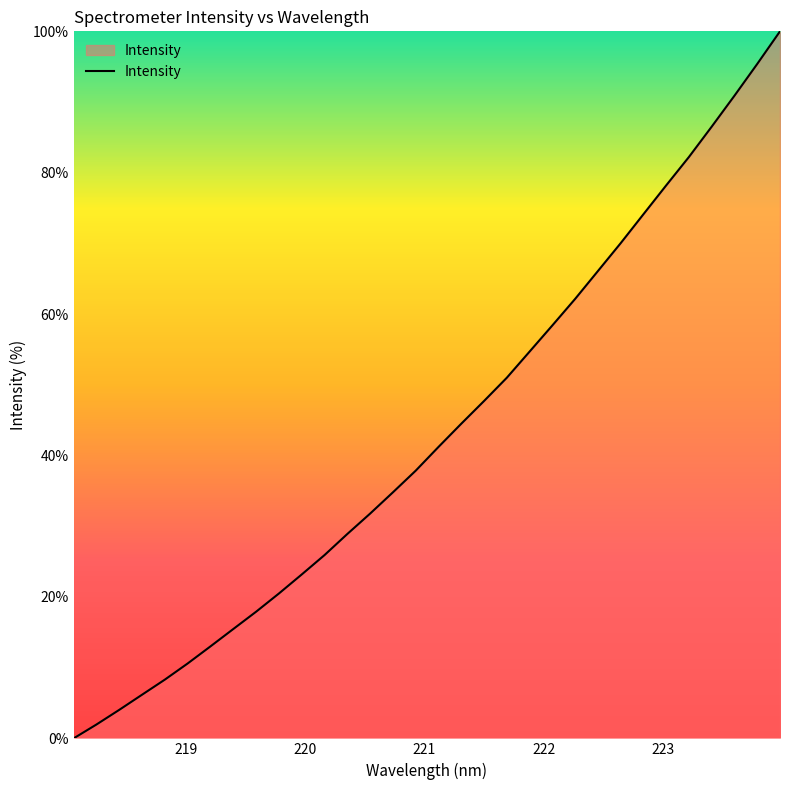

What is the maximum value shown in the chart?

100.0